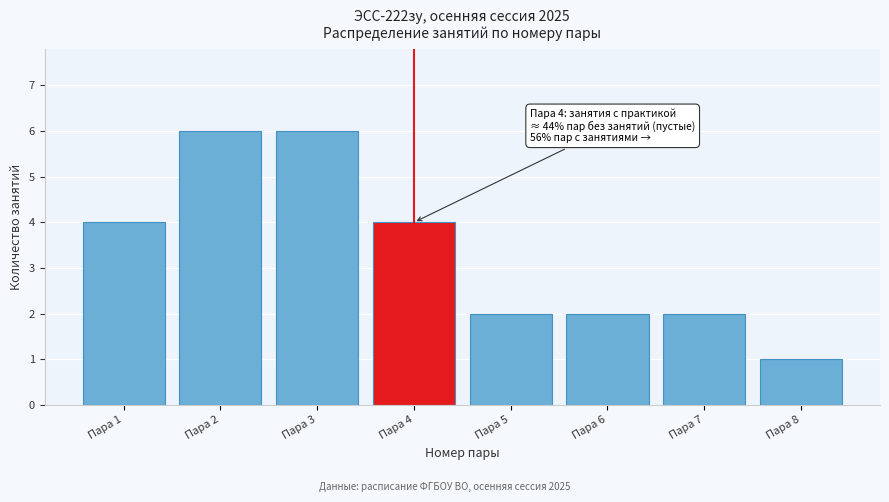

Reading left to right, list all the values displayed in this chart.

Пара 1=4	Пара 2=6	Пара 3=6	Пара 4=4	Пара 5=2	Пара 6=2	Пара 7=2	Пара 8=1